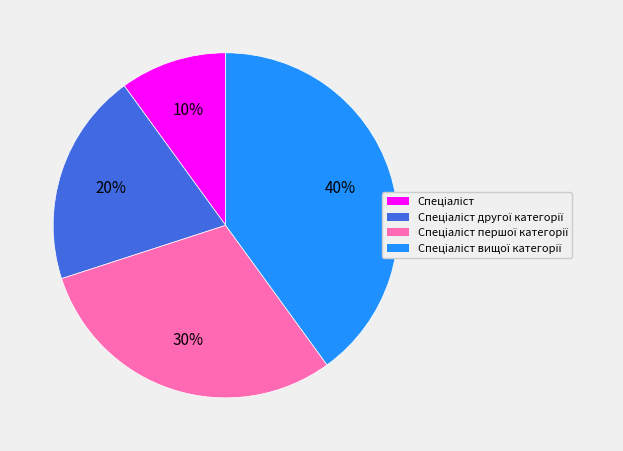

Is there a majority slice in this chart?

No